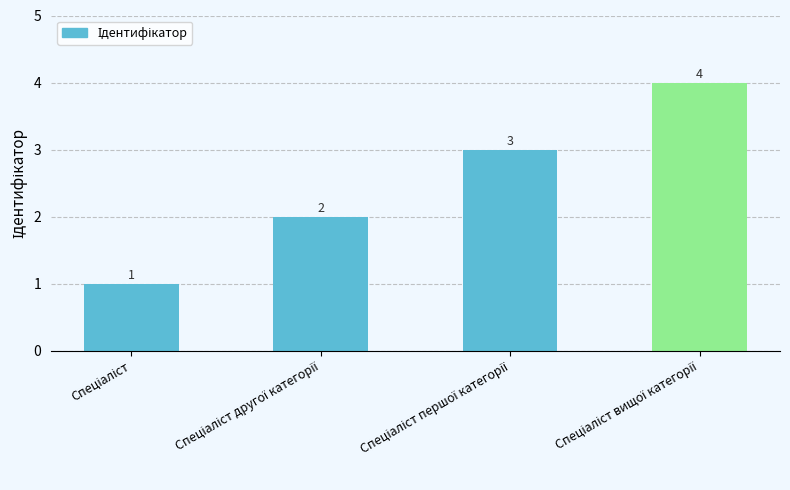

What is the value of the 3rd bar from the left?

3